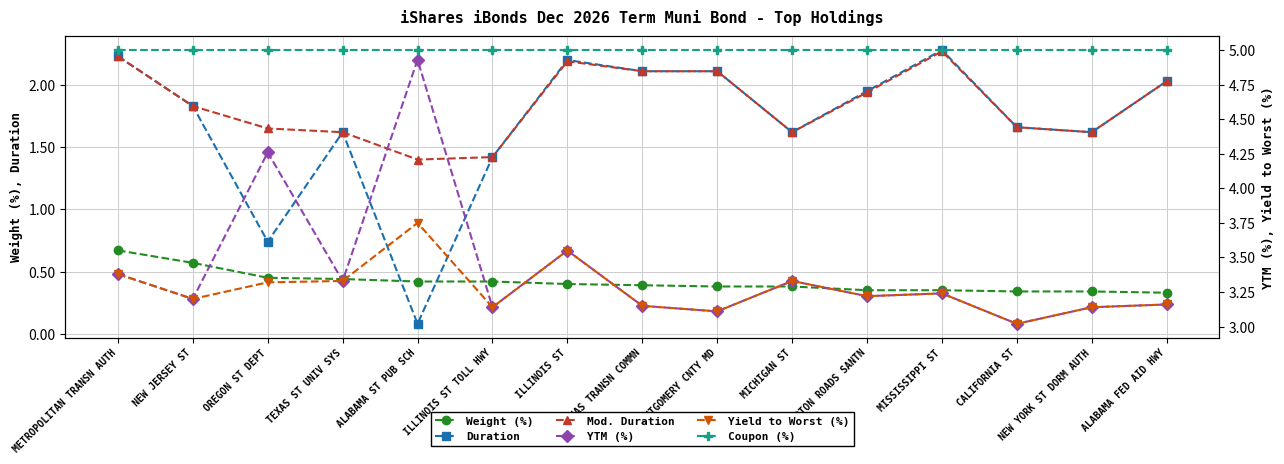

What is the value of the YTM (%) point at the 13th from the left?

3.0